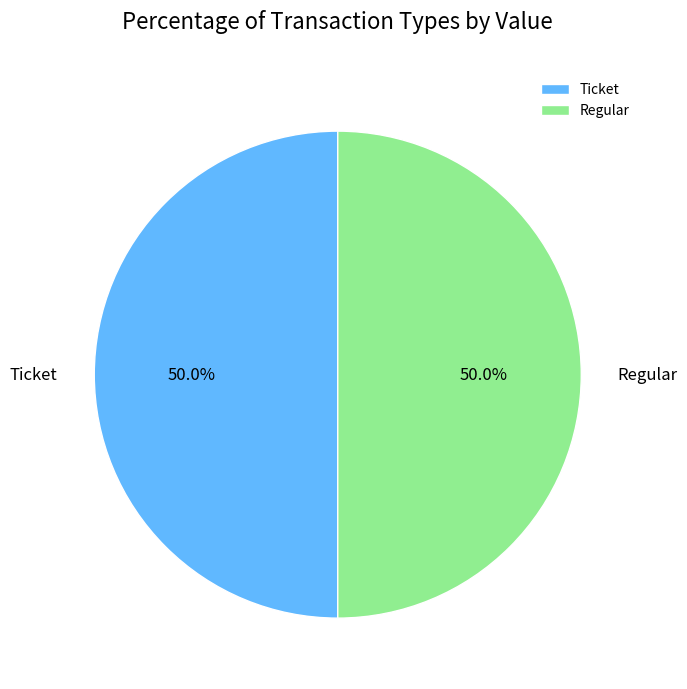

Do Ticket and Regular together represent more than half of the pie?

Yes